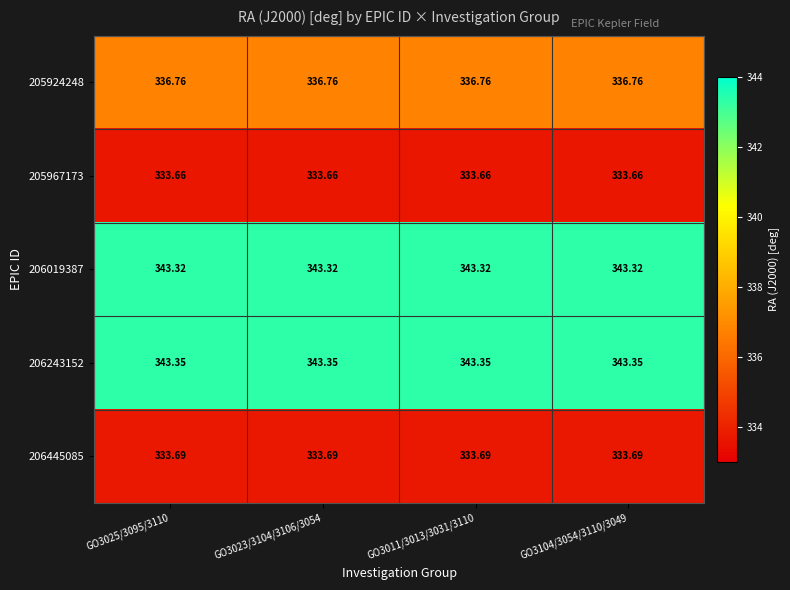

Is the value of 205967173 at GO3023/3104/3106/3054 greater than the value of 206243152 at GO3023/3104/3106/3054?

No